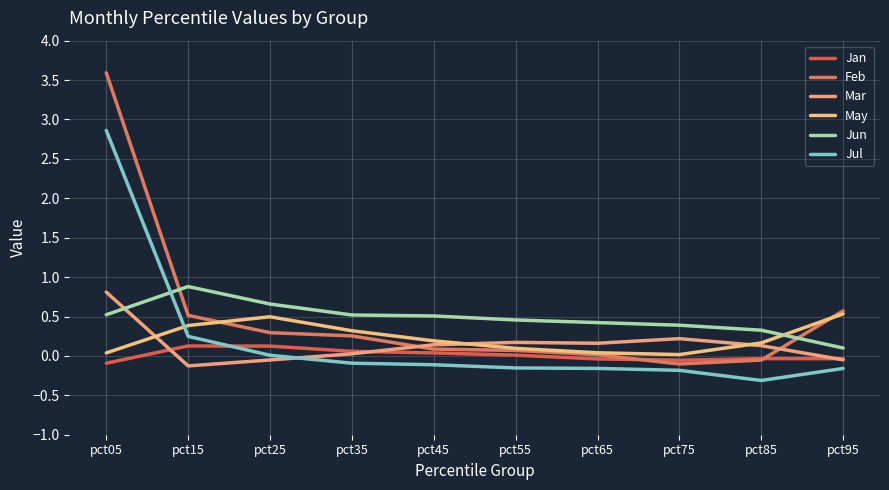

Does the chart have visible grid lines?

Yes